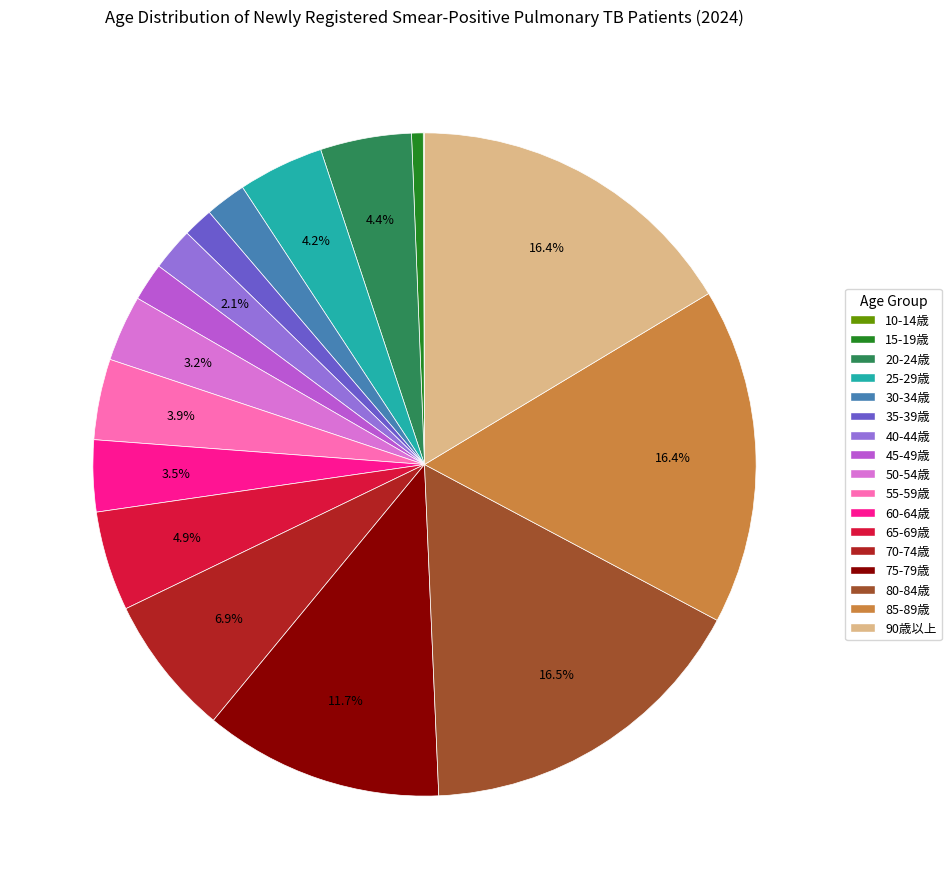

Is the sum of 20-24歳 and 25-29歳 greater than half?

No